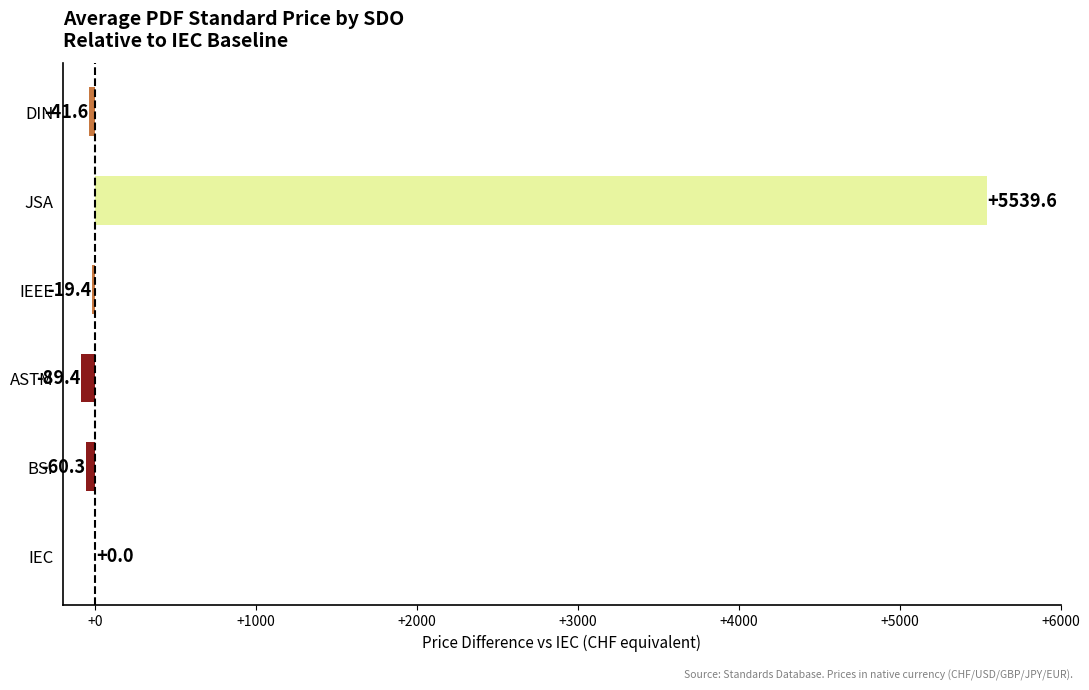

What is the sum of the values at IEC and IEEE?

-19.4